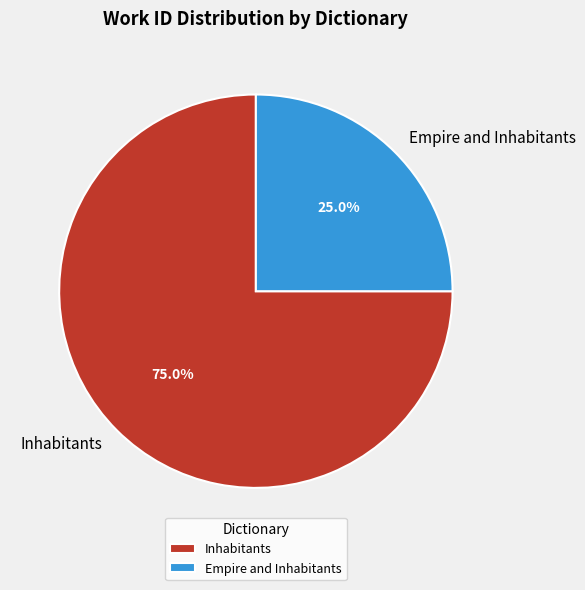

What percentage is NOT represented by Inhabitants?

25.0%